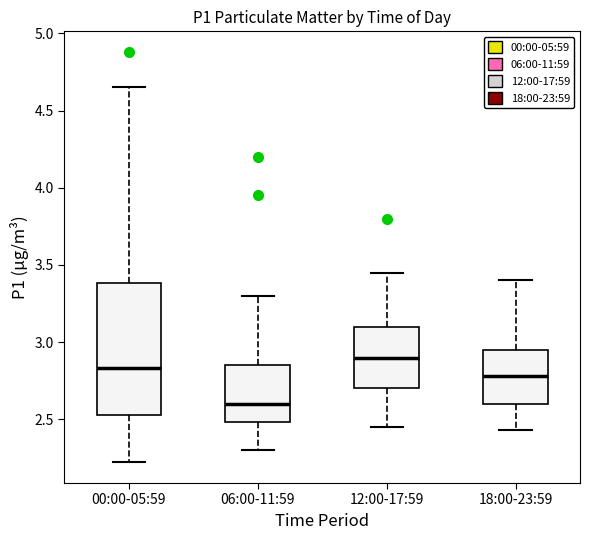

Which box's median line is the lowest?

06:00-11:59